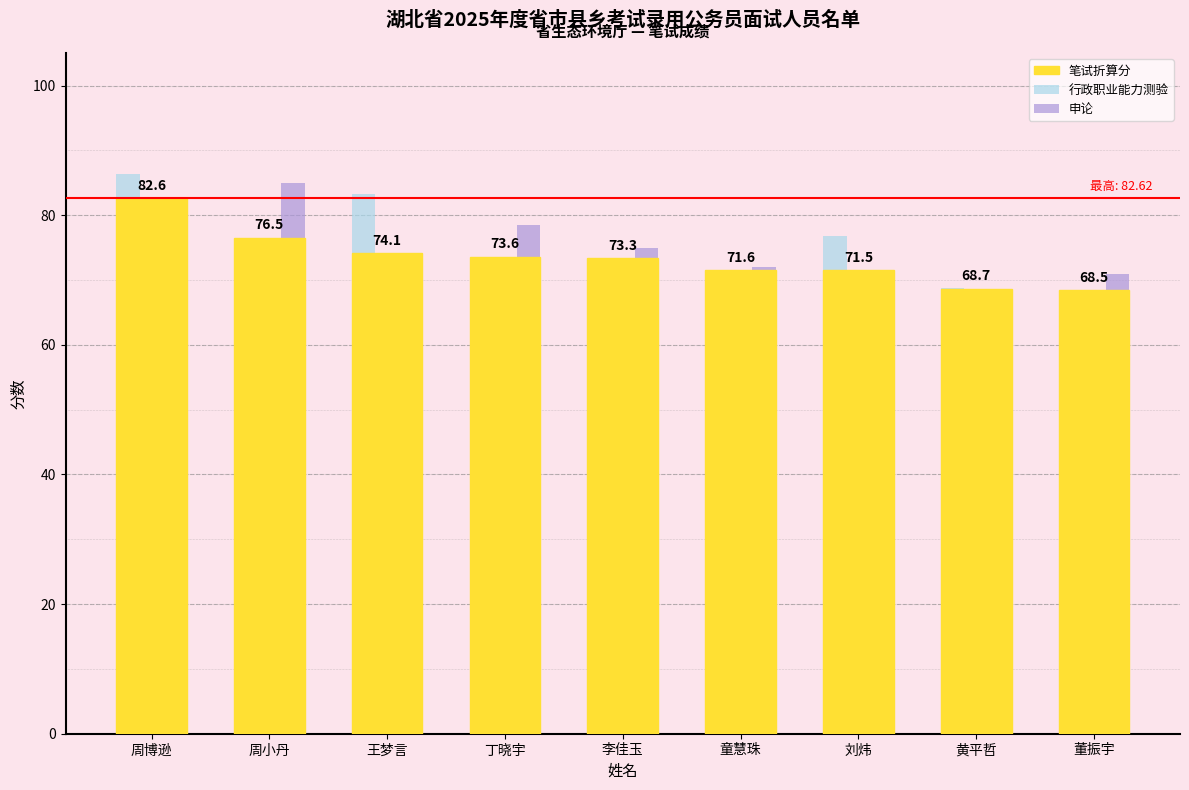

What is the value of the 笔试折算分 bar at the 3rd from the left?

74.1